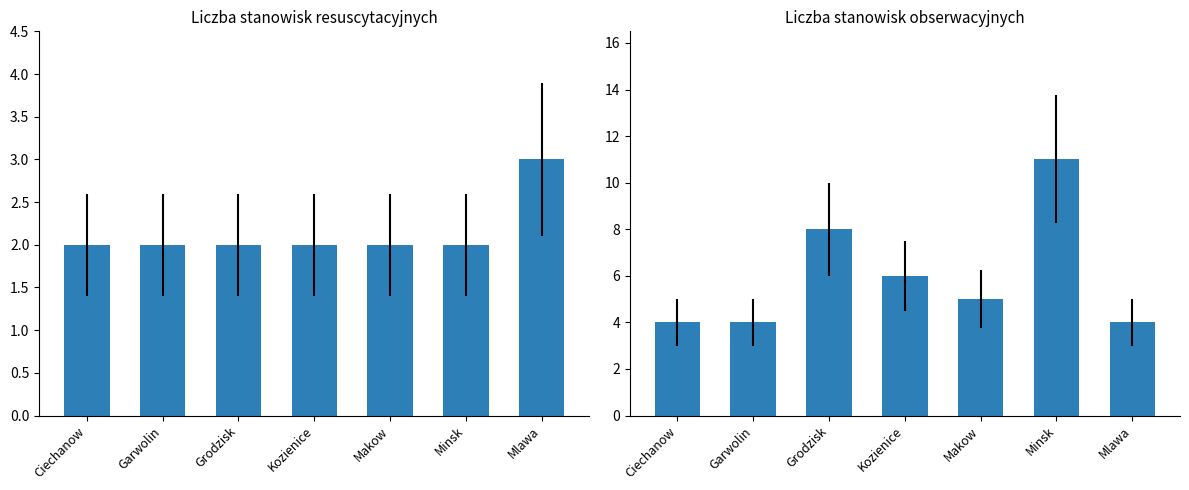

At which category does the chart reach its minimum across all series?

Ciechanow